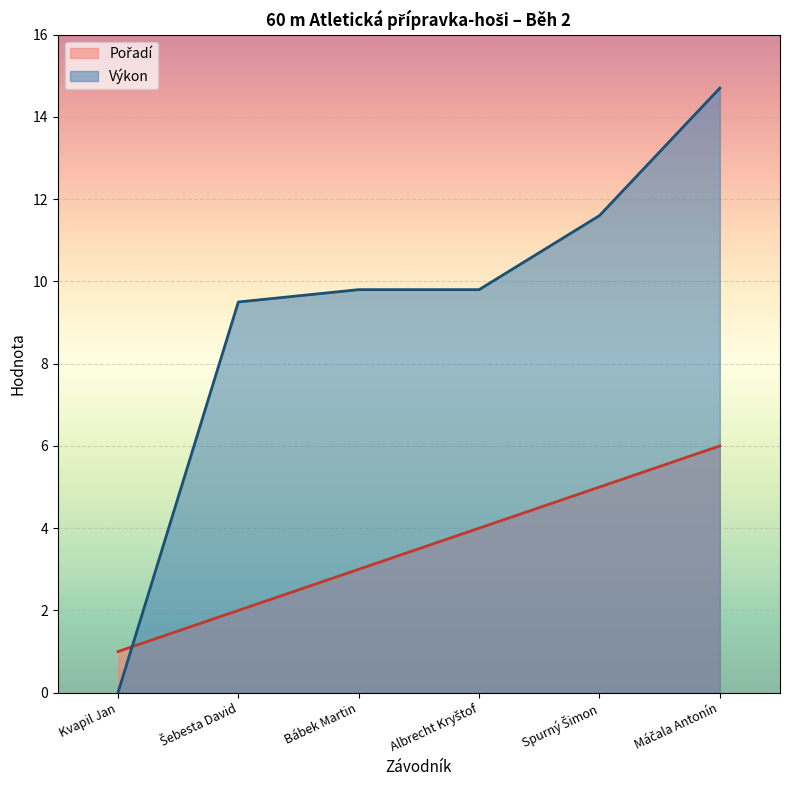

How many times do Pořadí and Výkon cross each other?

1